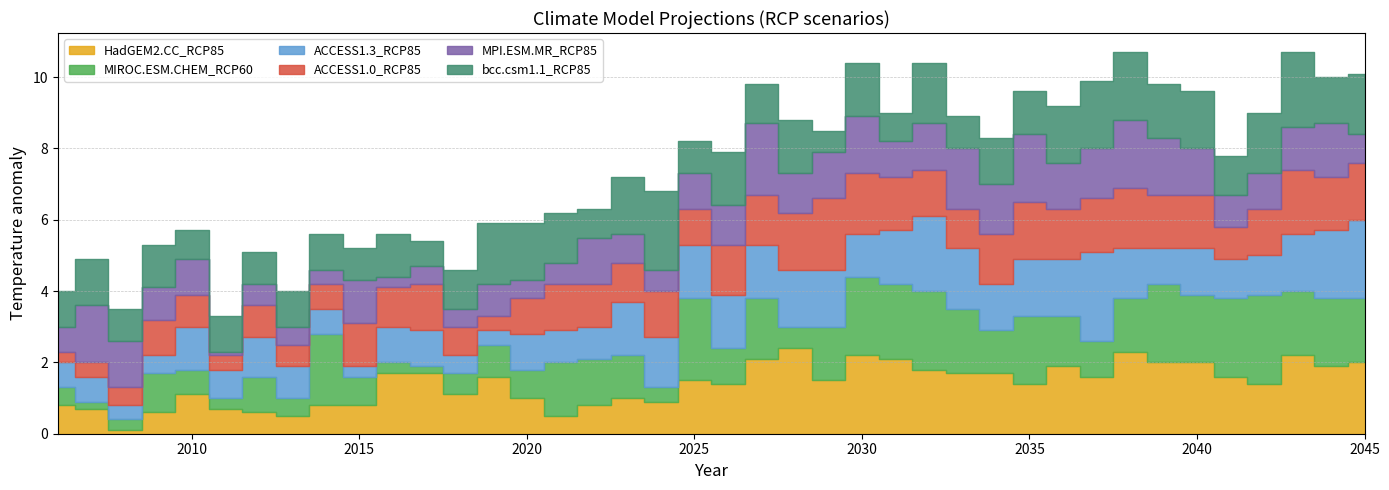

Between 2030 and 2041, which is larger?

2030